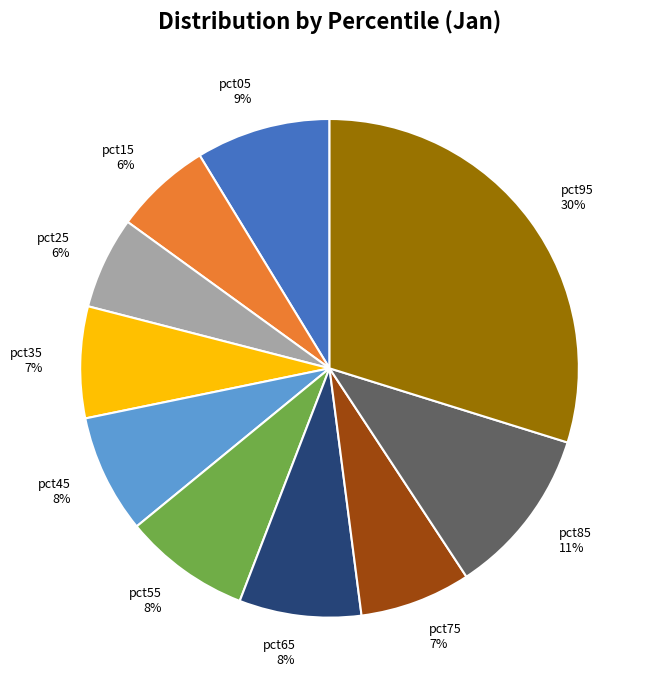

To the nearest percent, what is the difference between the pct05 and pct95 slice percentages?

21%